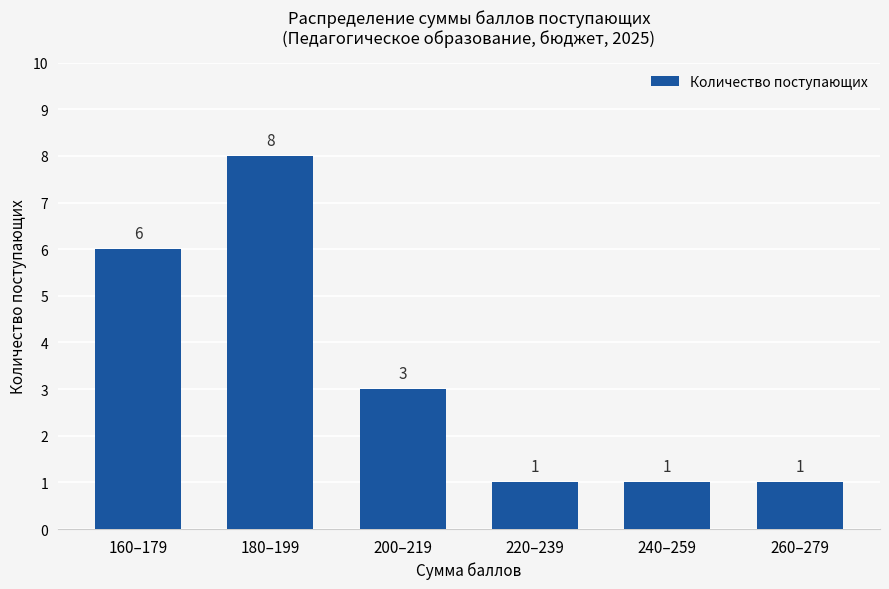

How many values are between 1 and 6?

5